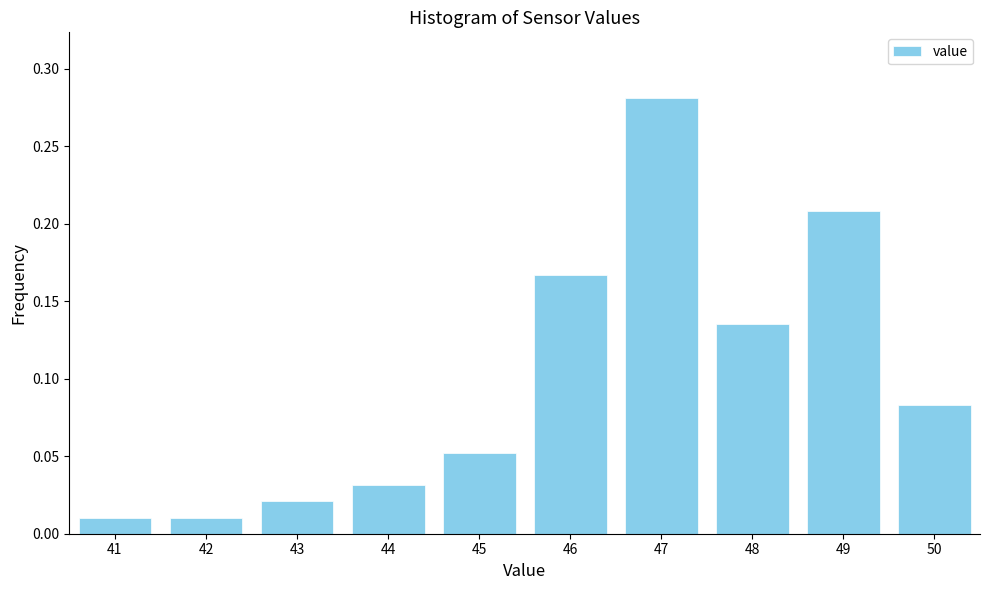

Which label corresponds to the largest value in the chart?

47